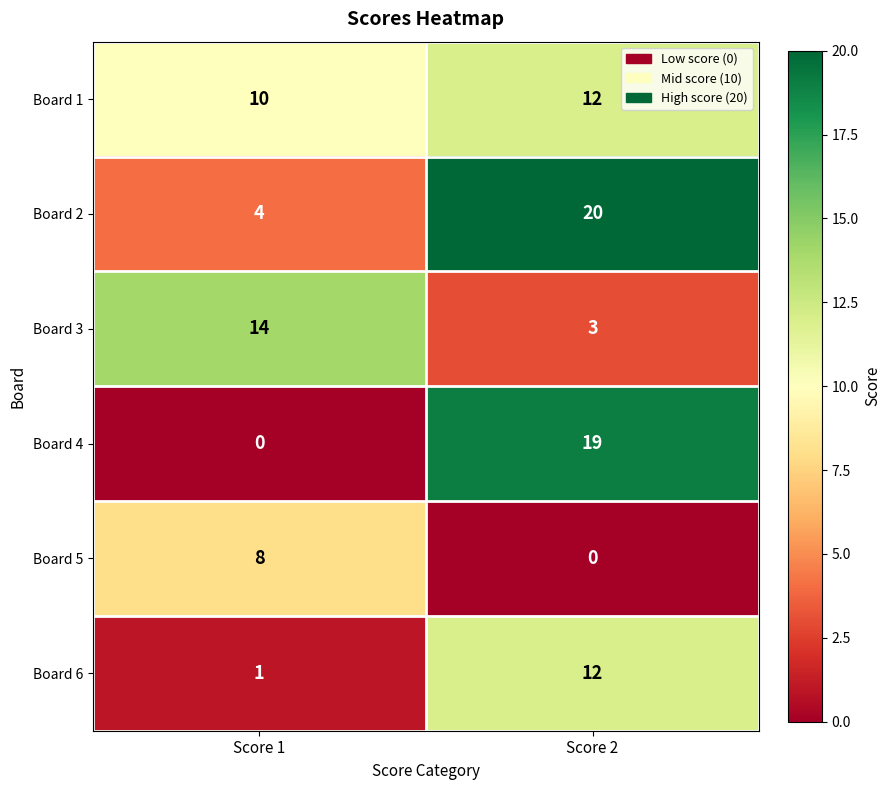

What is the greatest value displayed?

20